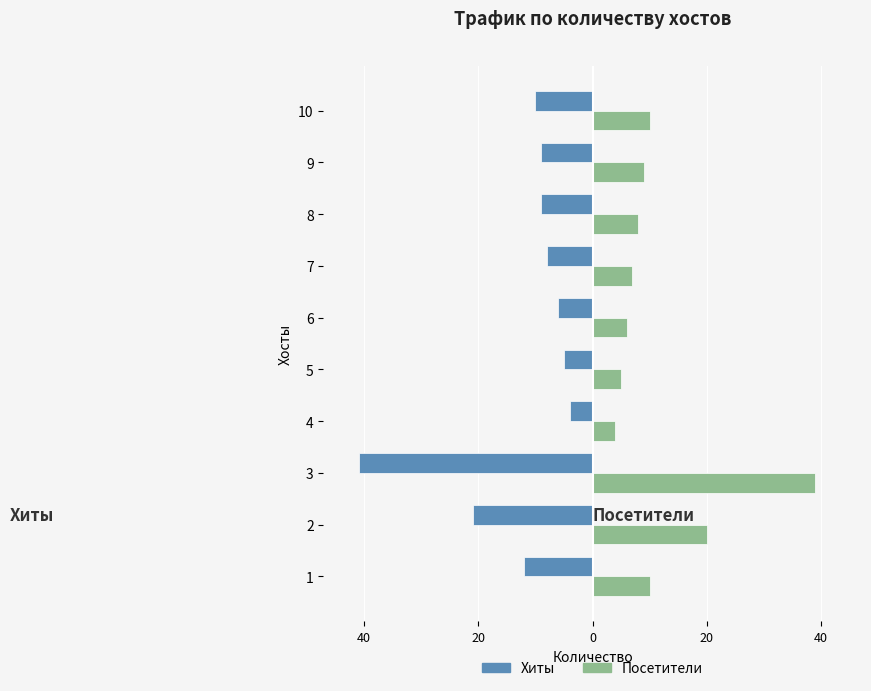

At how many categories does at least one series exceed 3?

10